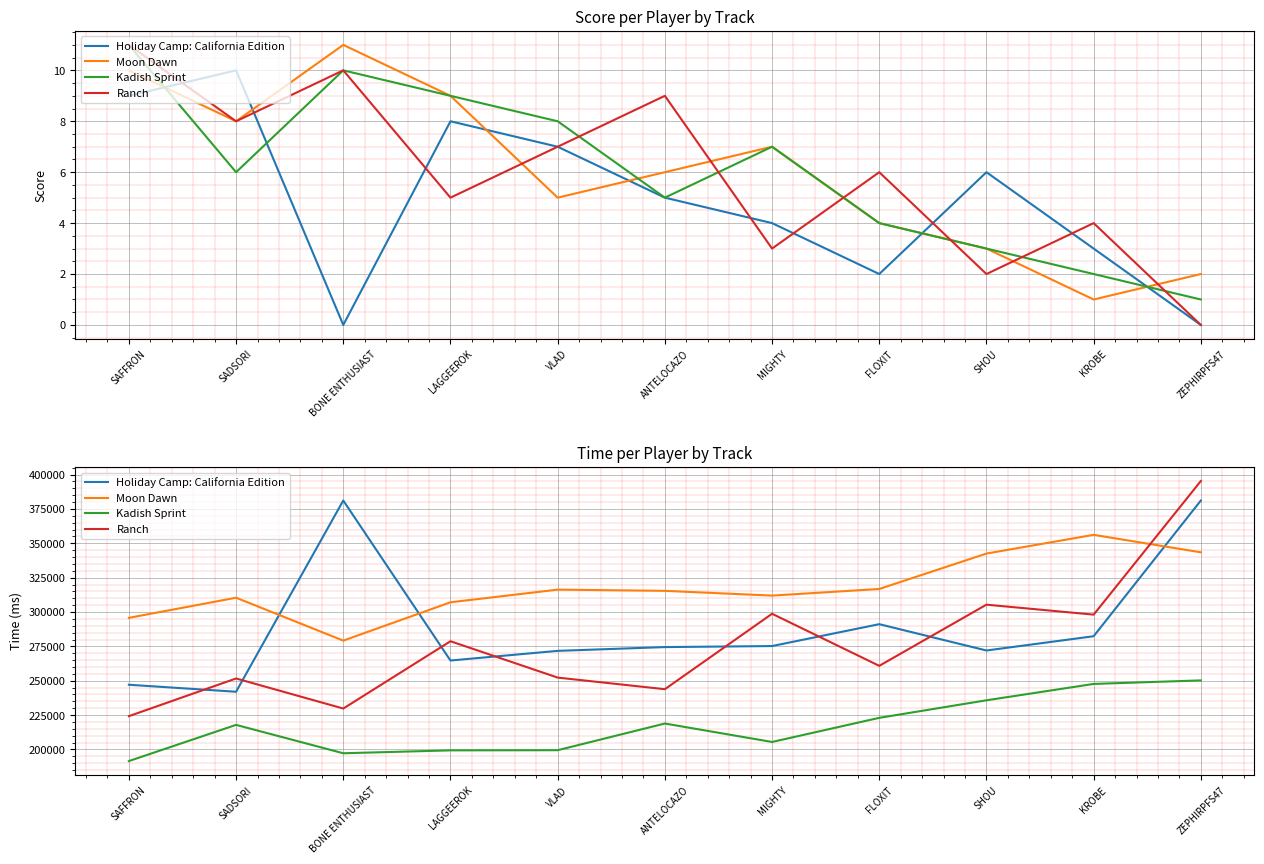

What is the sum of the Ranch values at KROBE and LAGGEEROK?

576848